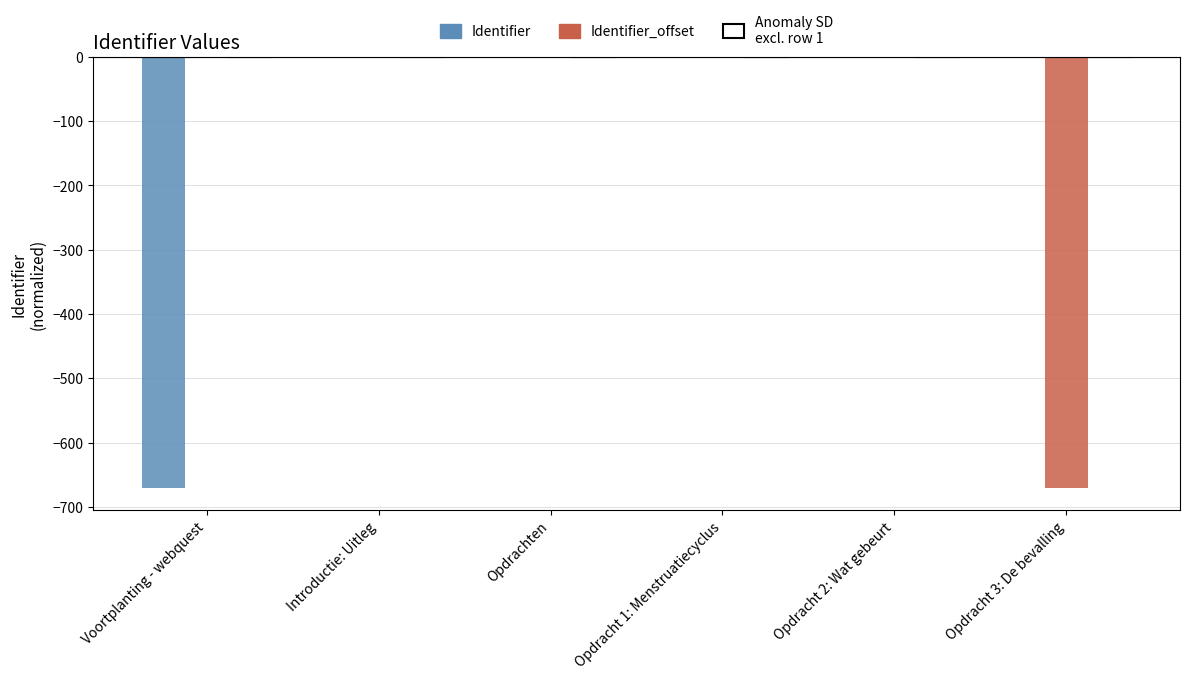

How many series are shown in this chart?

3